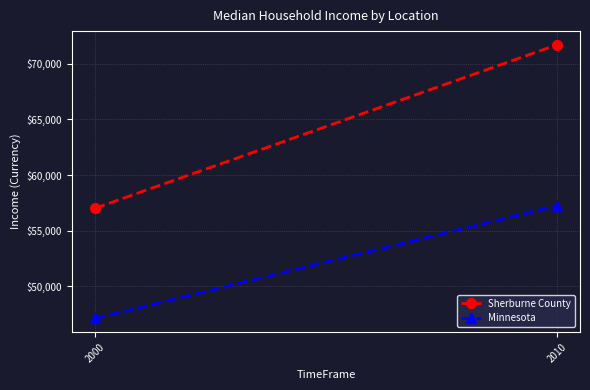

Reading left to right, list all the values displayed in this chart.

Sherburne County: 2000=57014	2010=71704
Minnesota: 2000=47111	2010=57243